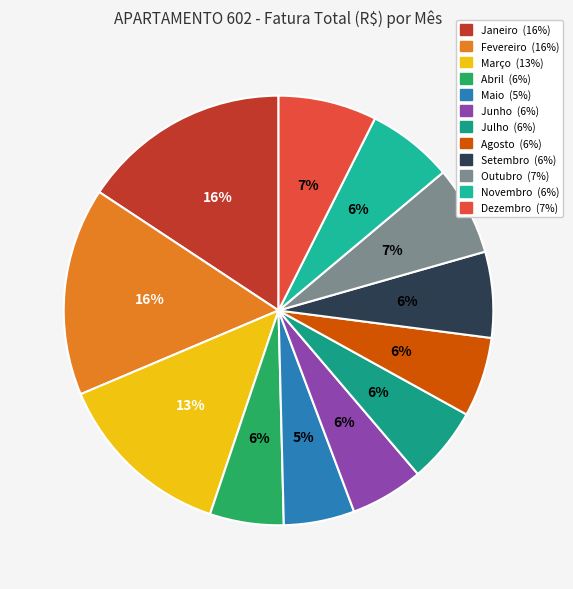

How many slices are in this pie chart?

12